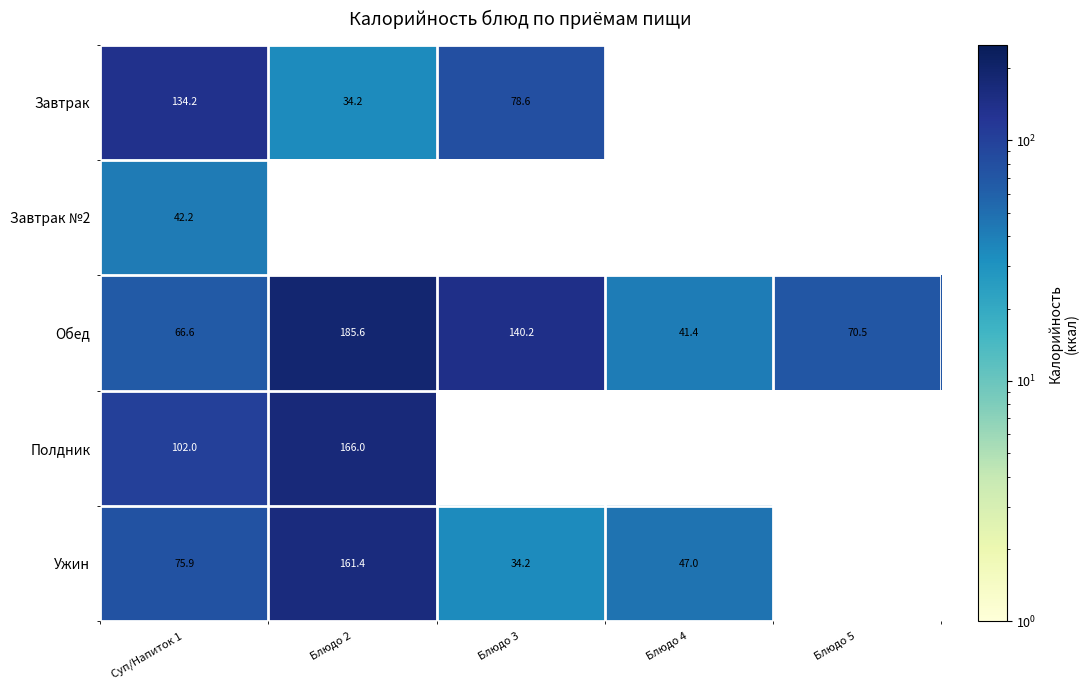

What is the total value across all series at Блюдо 4?

88.4